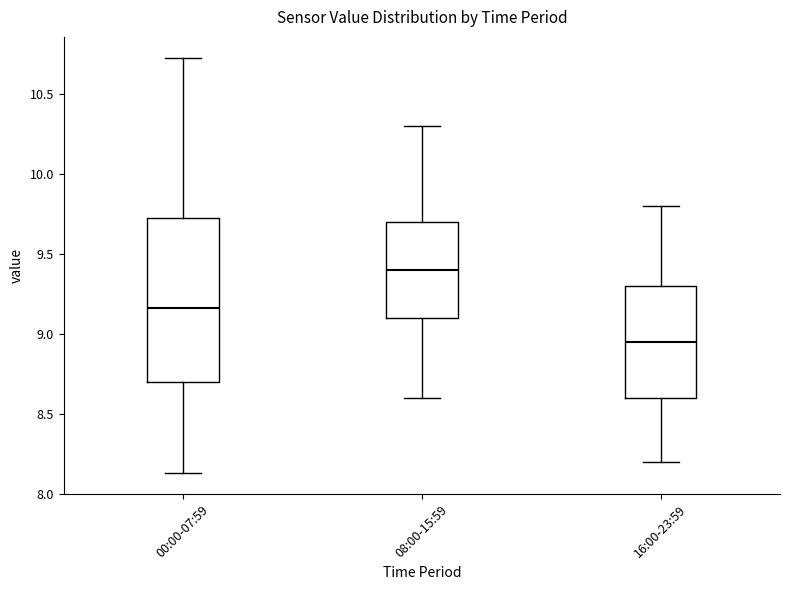

Reading left to right, read every box against the y-axis: the position of its median line, the range the box covers, and the ends of its whiskers. The values are not printed on the chart, so give them approximately, as read against the axis.

00:00-07:59: median 9.15, box 8.70 to 9.75, whiskers 8.15 to 10.75
08:00-15:59: median 9.40, box 9.10 to 9.70, whiskers 8.60 to 10.30
16:00-23:59: median 8.95, box 8.60 to 9.30, whiskers 8.20 to 9.80